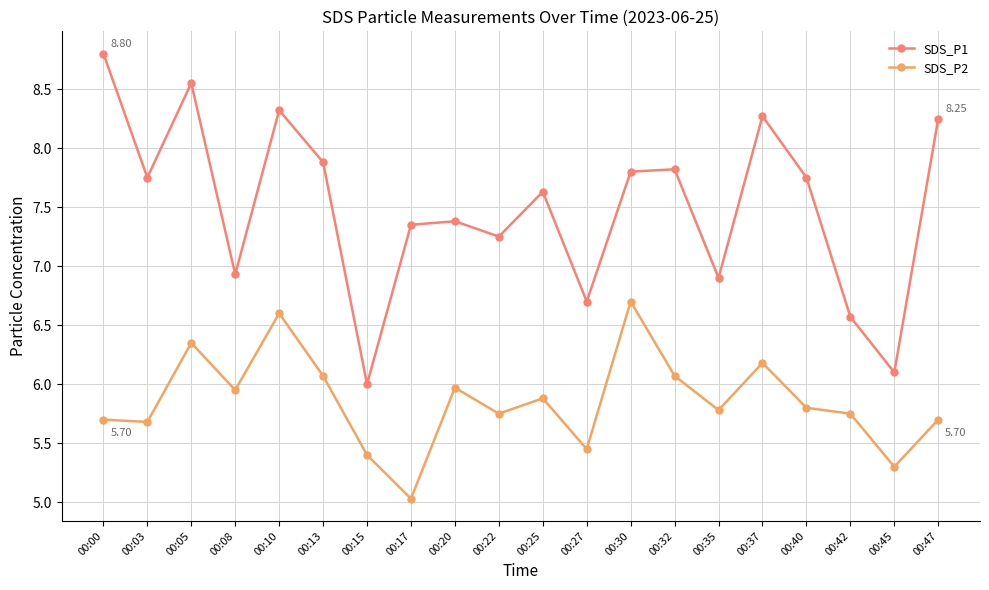

What is the difference between the highest and lowest values at 00:13?

1.8